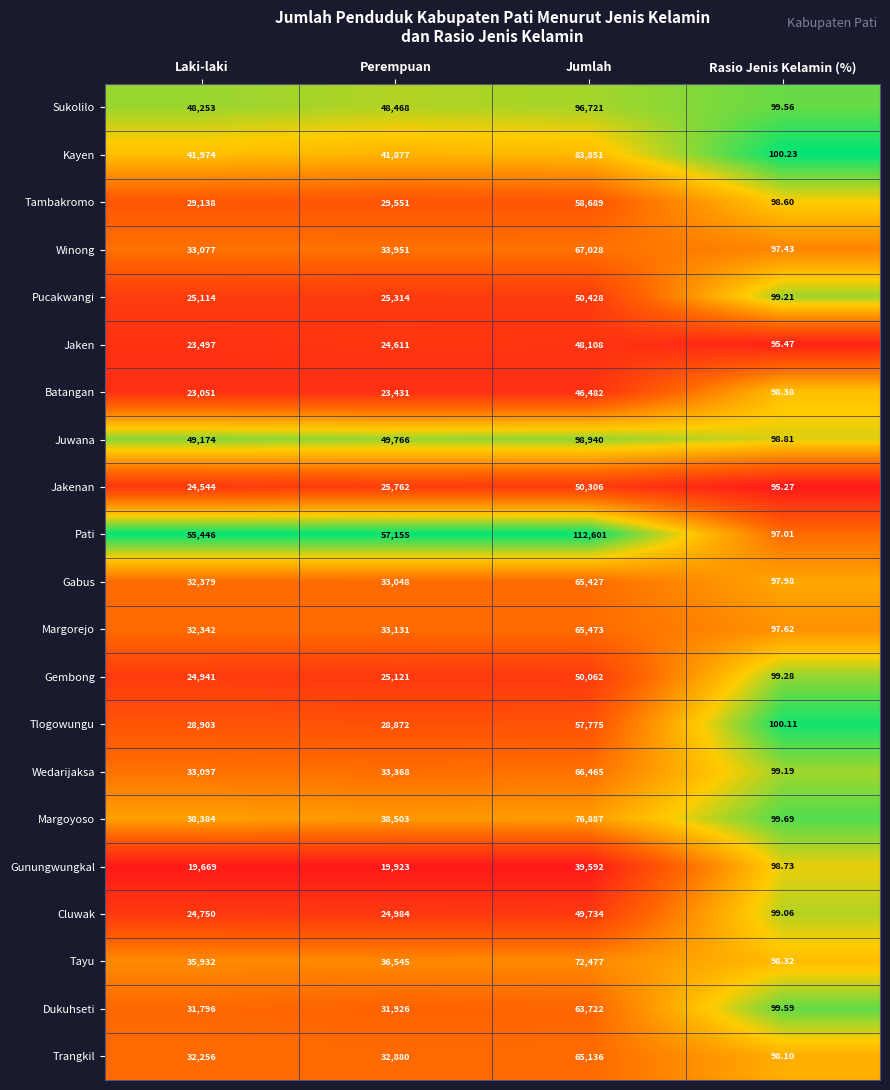

What is the difference between the highest and lowest values at Jumlah?

73009.0